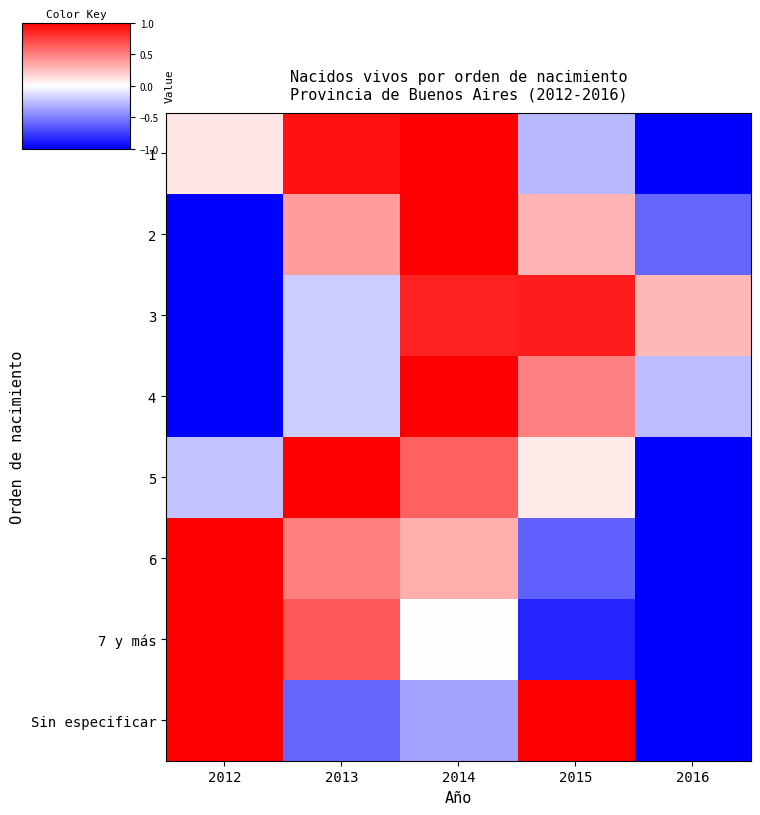

Reading left to right, list all the values displayed in this chart.

1: 2012=0.1	2013=0.9	2014=1.0	2015=-0.3	2016=-1.0
2: 2012=-1.0	2013=0.4	2014=1.0	2015=0.3	2016=-0.6
3: 2012=-1.0	2013=-0.2	2014=0.9	2015=0.9	2016=0.3
4: 2012=-1.0	2013=-0.2	2014=1.0	2015=0.5	2016=-0.3
5: 2012=-0.2	2013=1.0	2014=0.6	2015=0.1	2016=-1.0
6: 2012=1.0	2013=0.5	2014=0.3	2015=-0.6	2016=-1.0
7 y más: 2012=1.0	2013=0.7	2014=-0.0	2015=-0.9	2016=-1.0
Sin especificar: 2012=1.0	2013=-0.6	2014=-0.4	2015=1.0	2016=-1.0